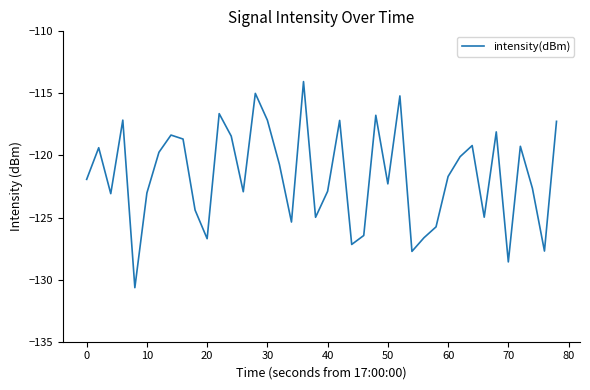

What is the maximum value shown in the chart?

-114.0